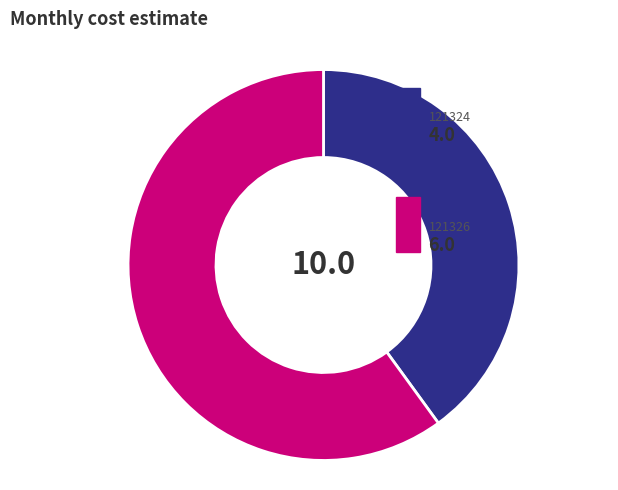

Does any single category account for the majority?

Yes